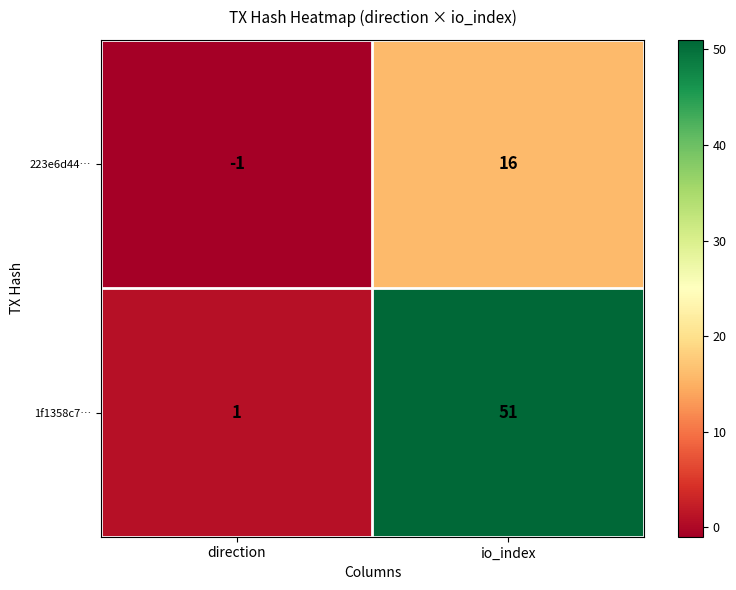

What is the greatest value displayed?

51